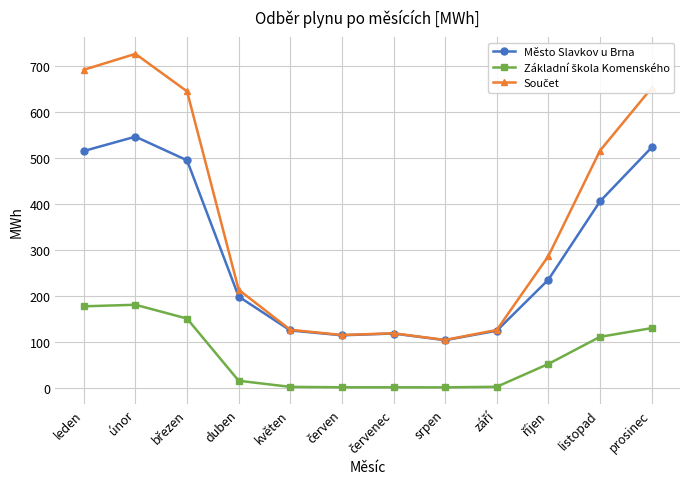

At which category is the sum across all series the highest?

únor